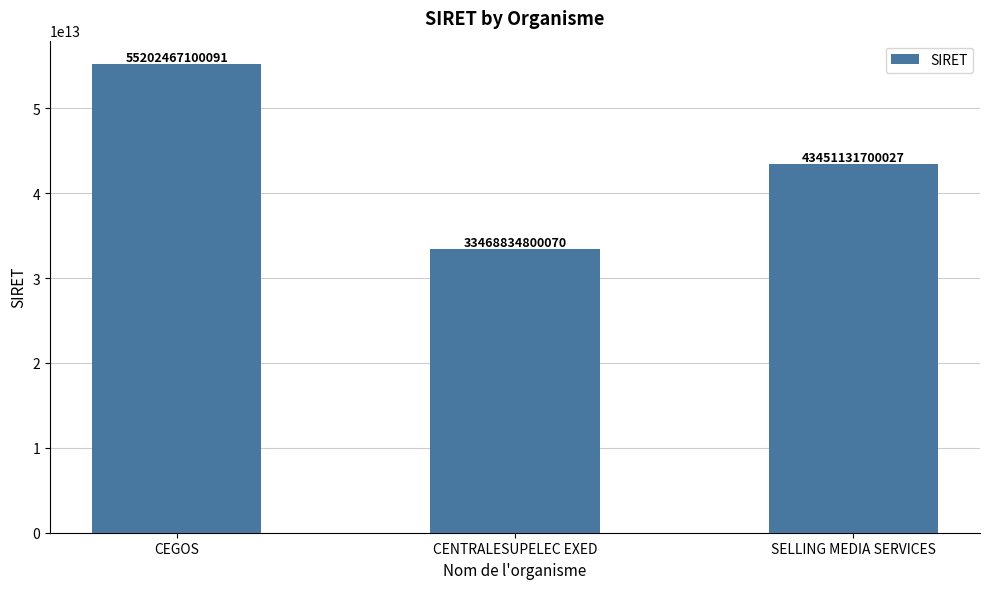

Rank the categories by value from lowest to highest.

CENTRALESUPELEC EXED, SELLING MEDIA SERVICES, CEGOS